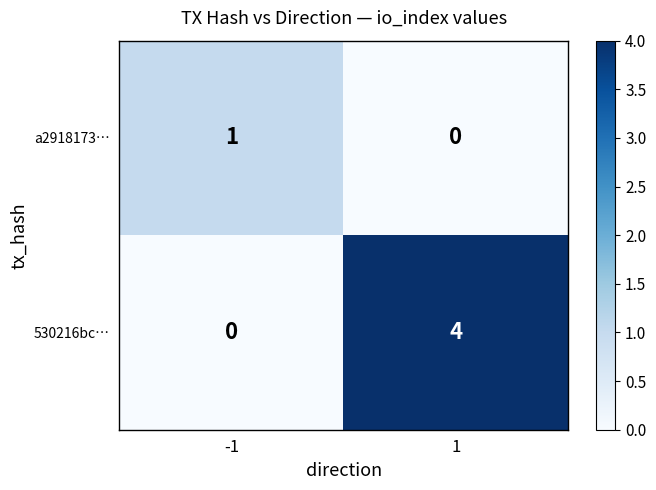

Which series has the widest spread of values?

530216bc…